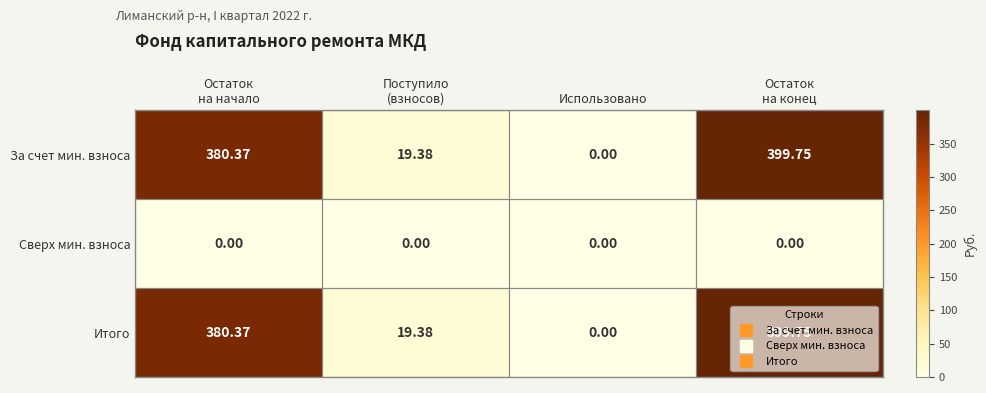

How many positive values does the Итого series have?

3